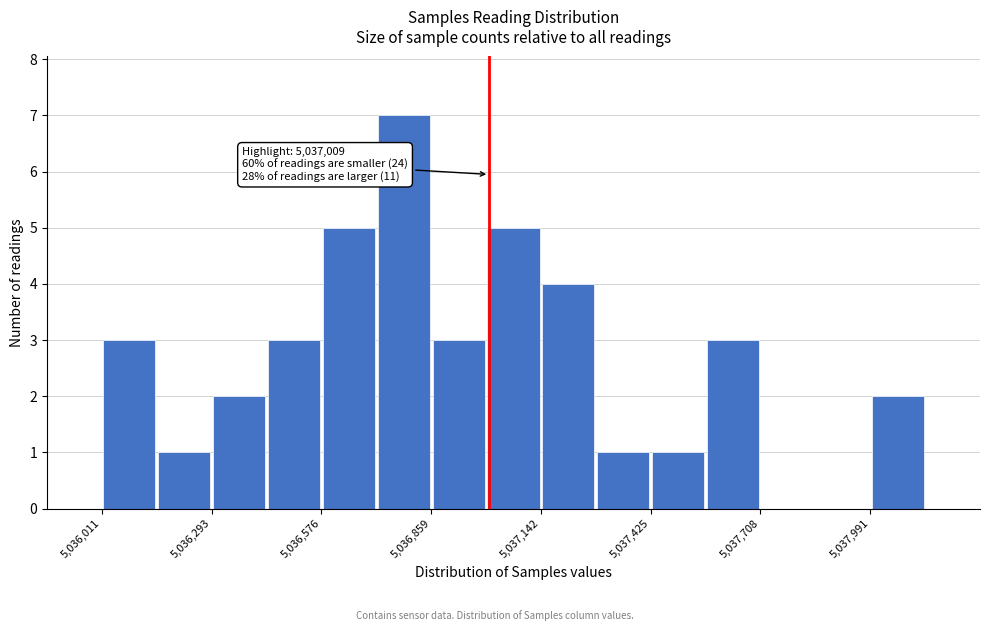

Read against the x-axis, roughly where is the centre of the tallest bar?

5036800